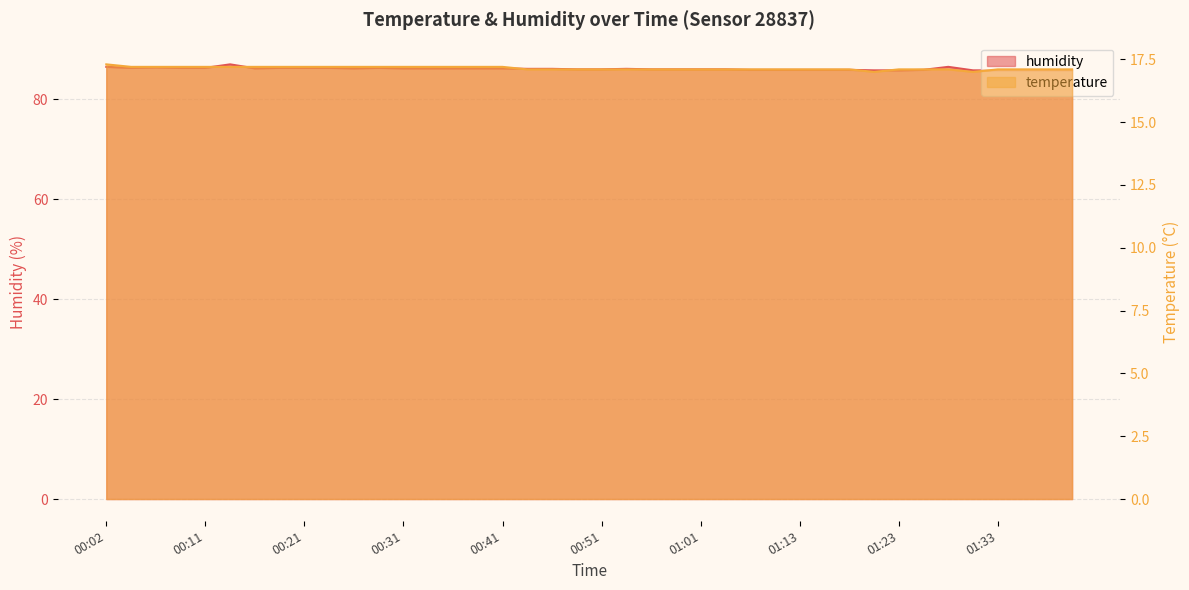

True or false: temperature has a value of 17.1 at 01:11.

True